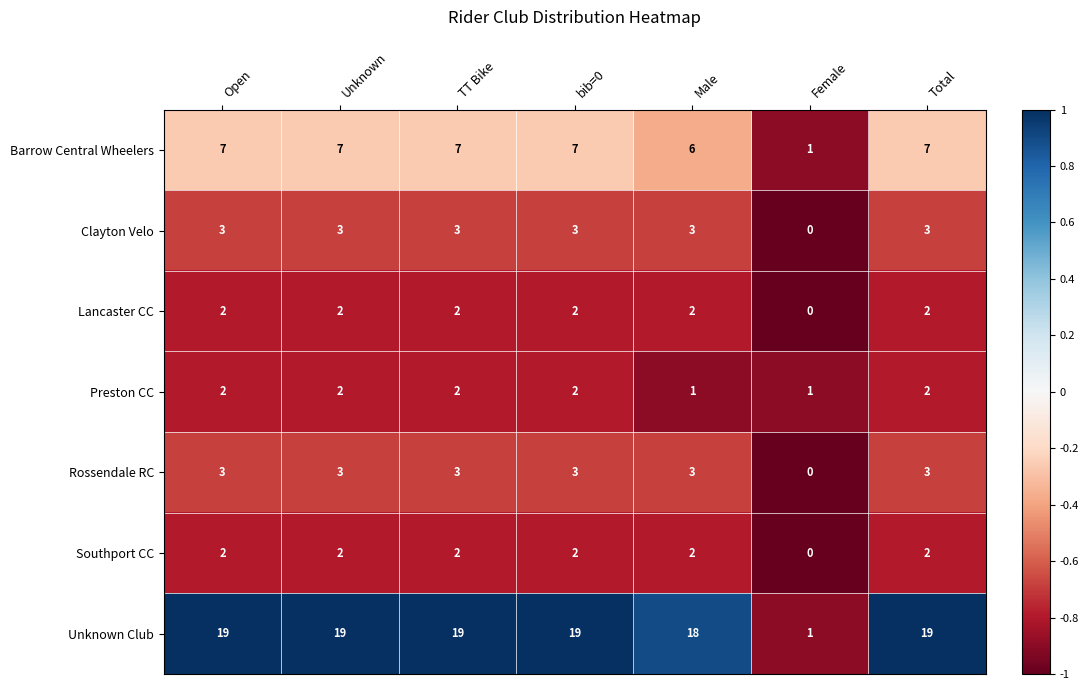

Is it true that Rossendale RC equals 4 at Unknown?

False